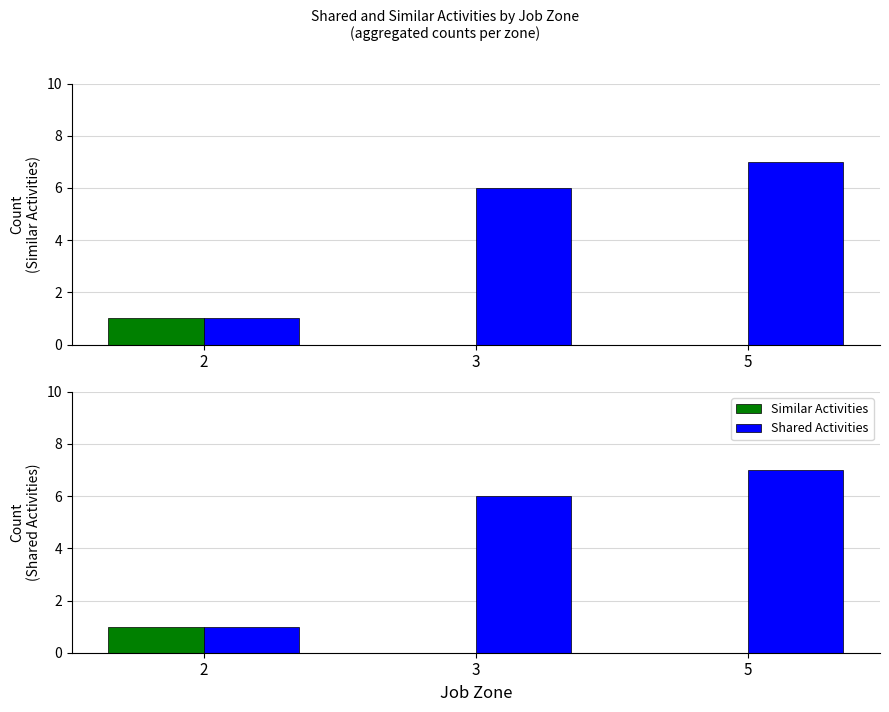

Between 2 and 5, which is larger?

2